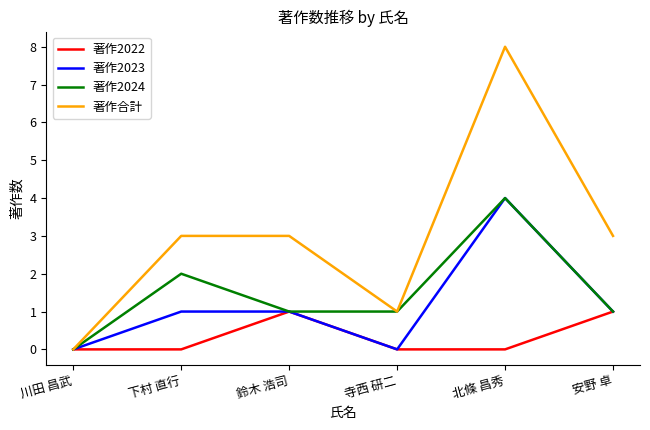

What is the greatest value displayed?

8